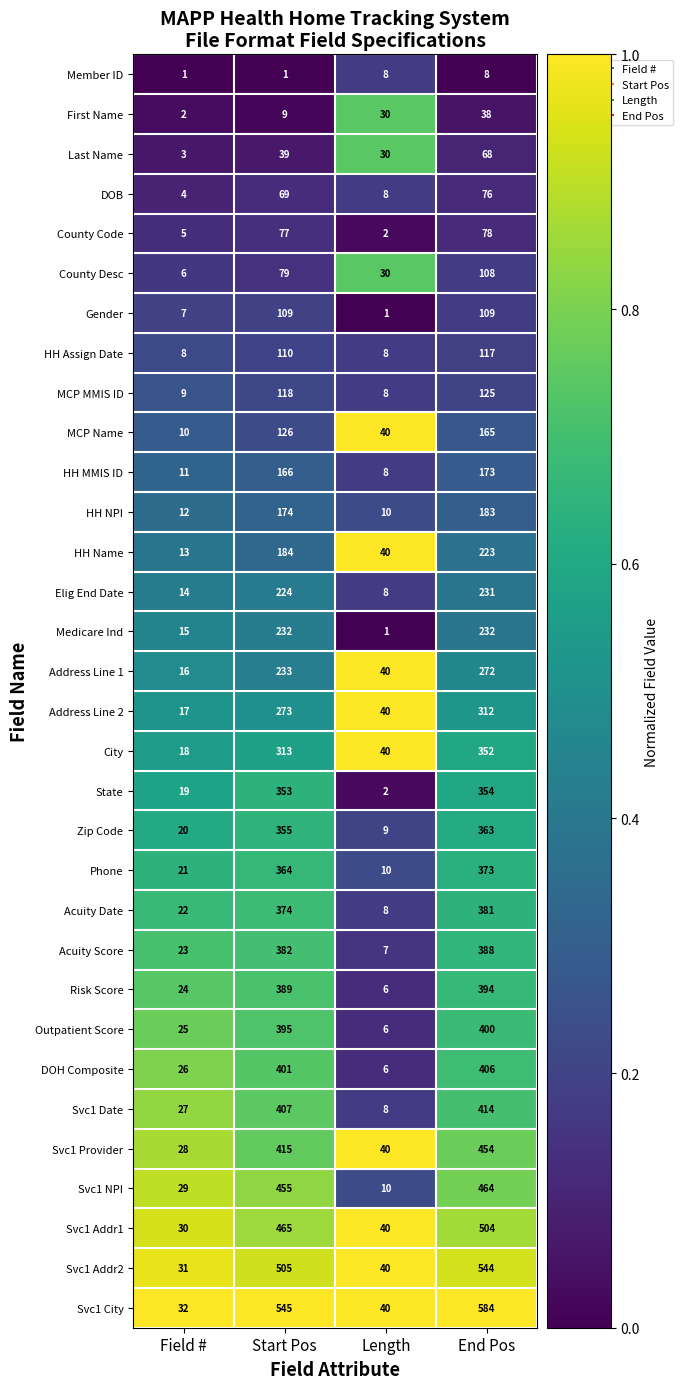

What is the difference between the highest and lowest values at Length?

39